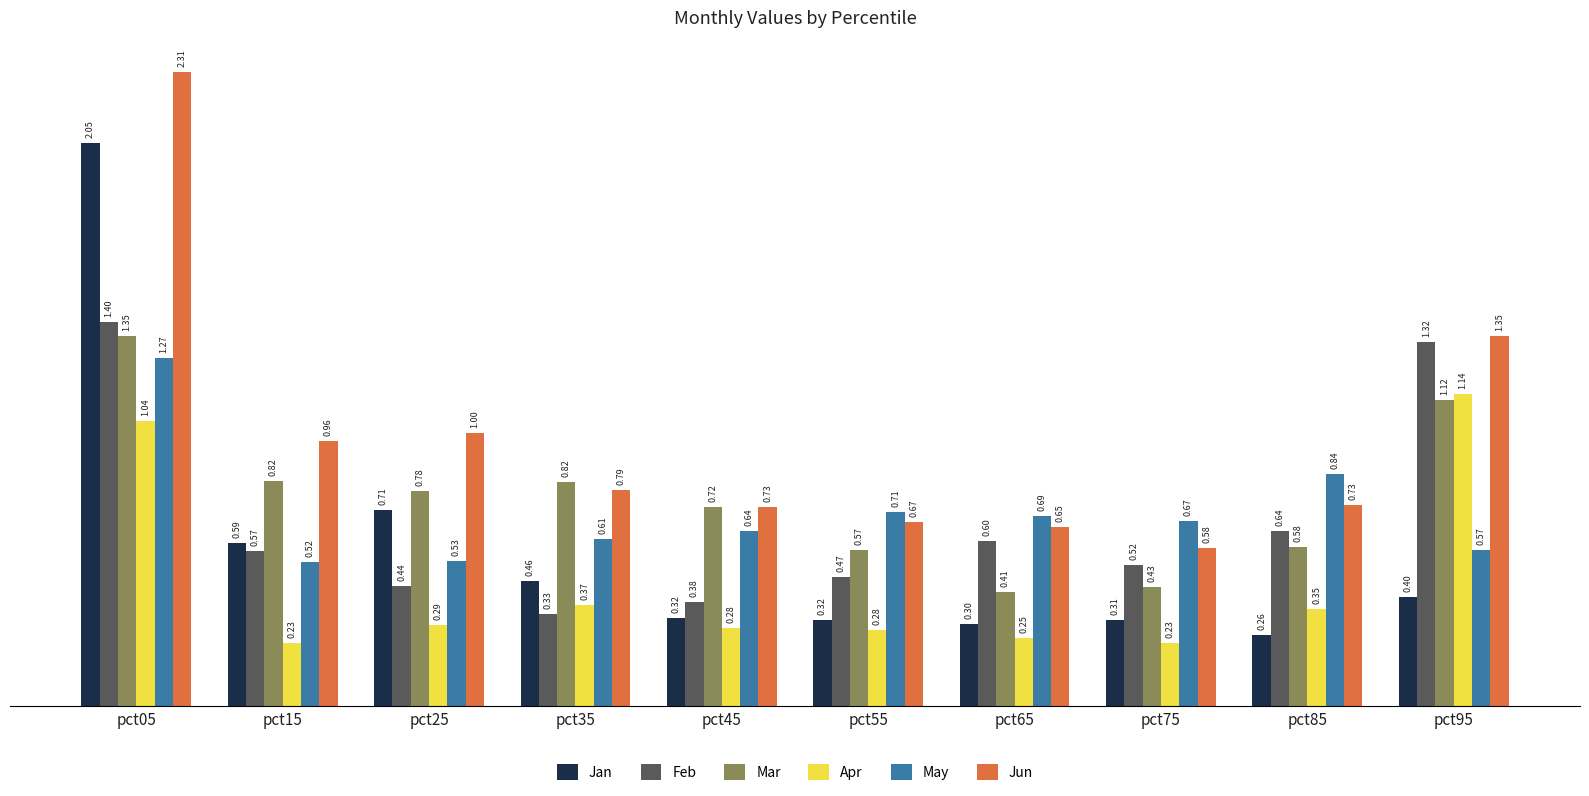

What are all the series names shown in the legend?

Jan, Feb, Mar, Apr, May, Jun